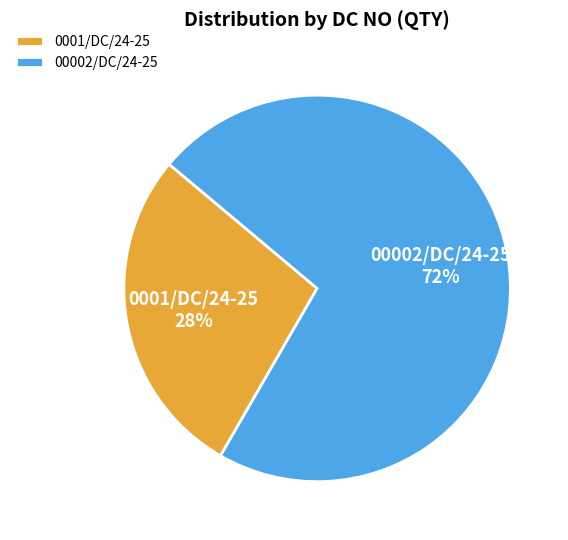

Count the number of slices in the pie.

2